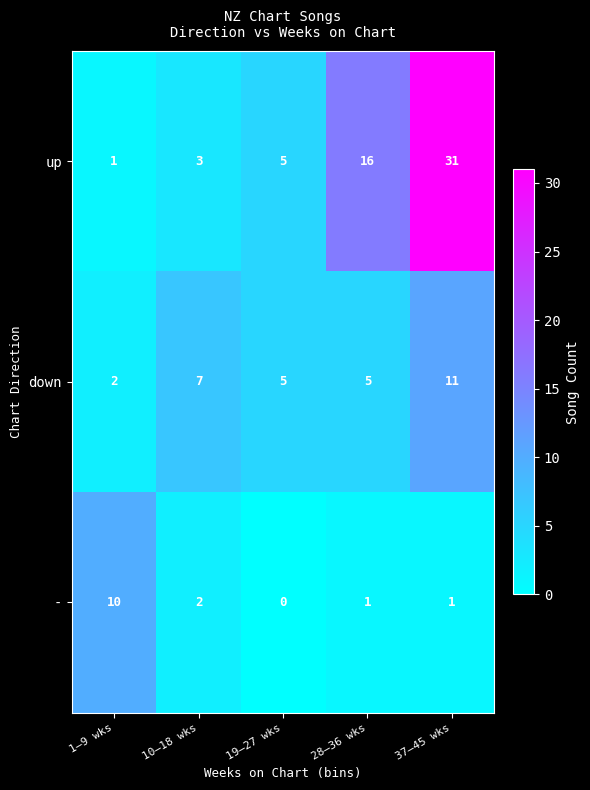

Which series has the largest range (max minus min)?

up